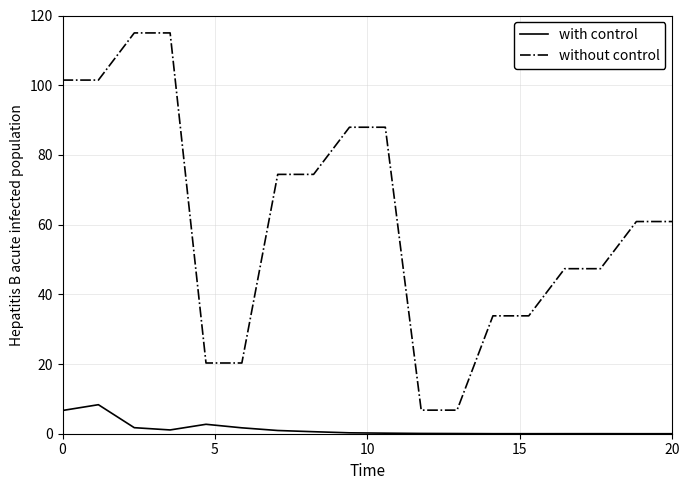

Which series has the largest range (max minus min)?

without control